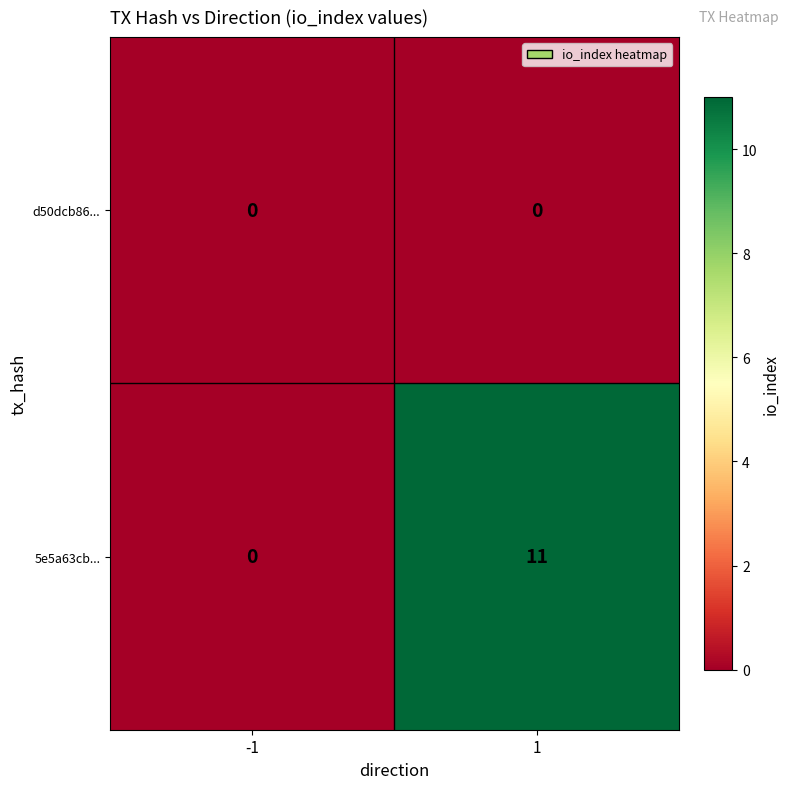

Is it true that 5e5a63cb... equals 7 at -1?

False